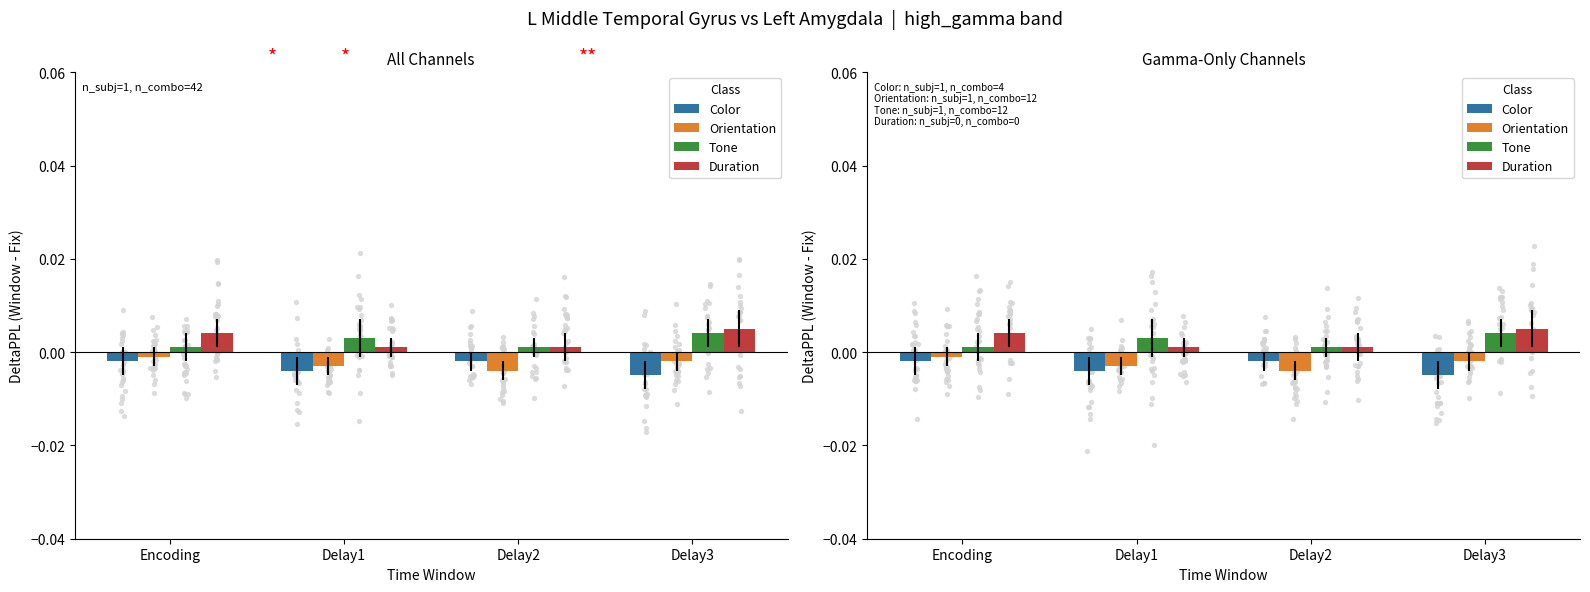

Which series has the widest spread of Y values?

Duration